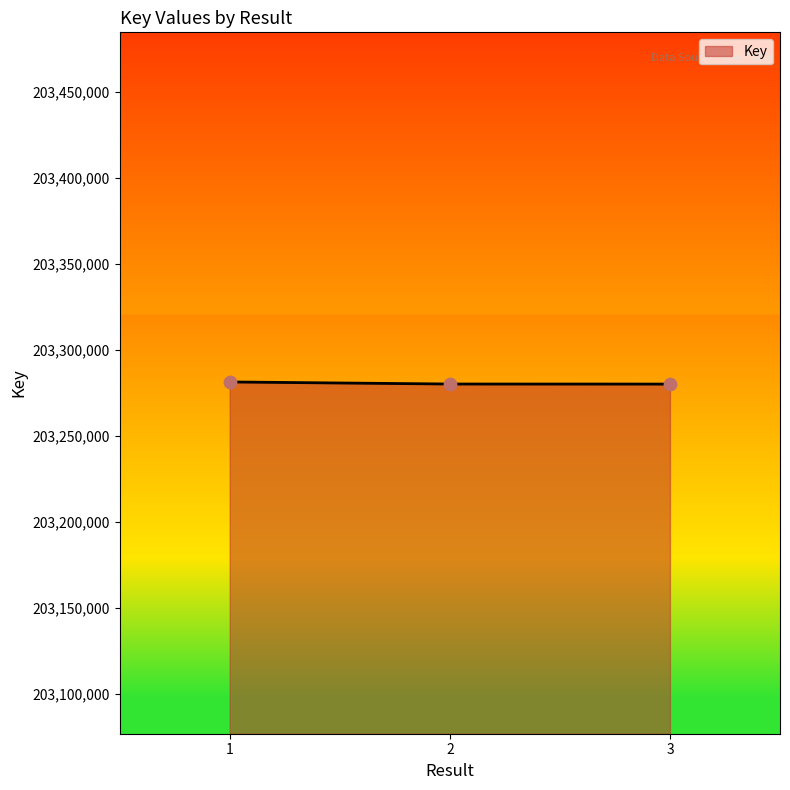

What is the ratio of the value at 2 to the value at 3?

1.0